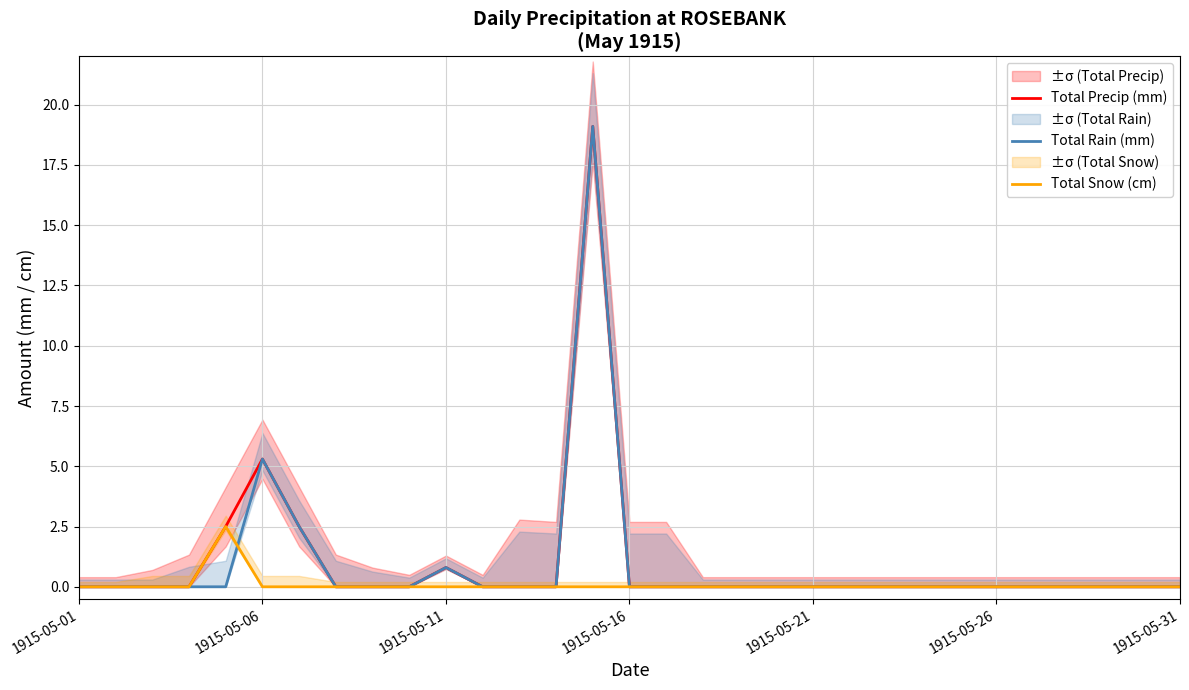

Count the number of categories in the chart.

31